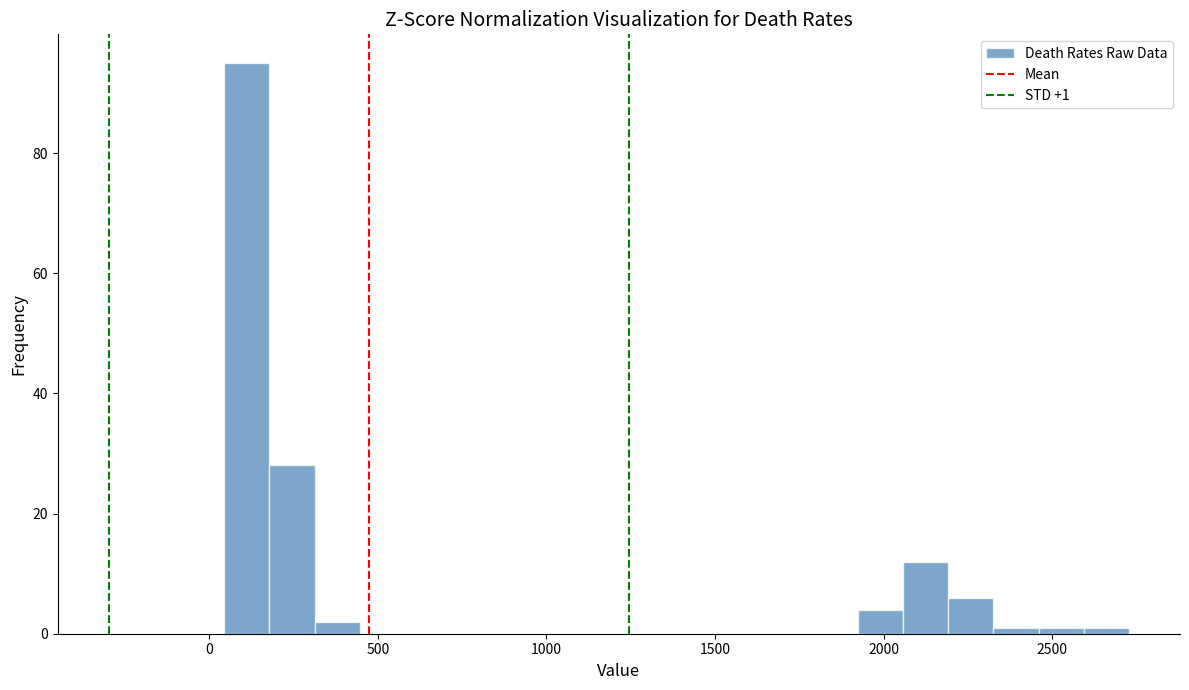

Read against the x-axis, roughly where is the centre of the tallest bar?

100